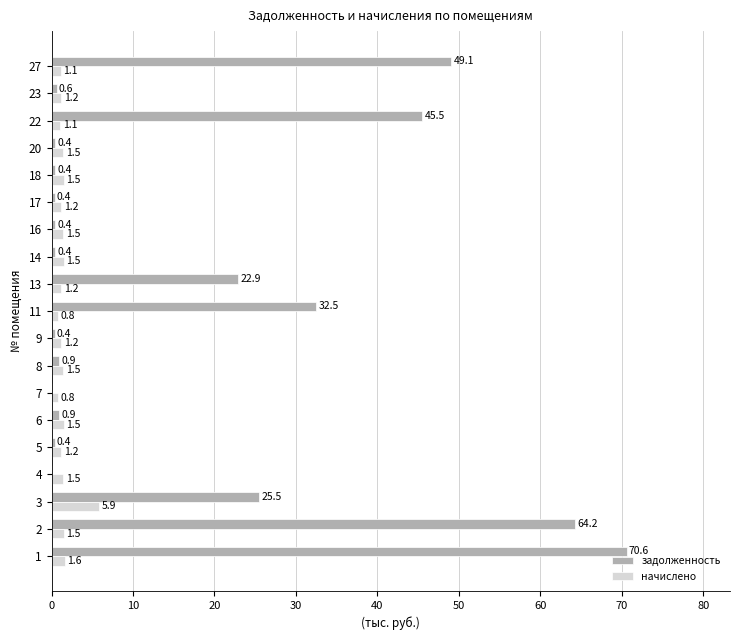

What is the total value across all series at 6?

2.4